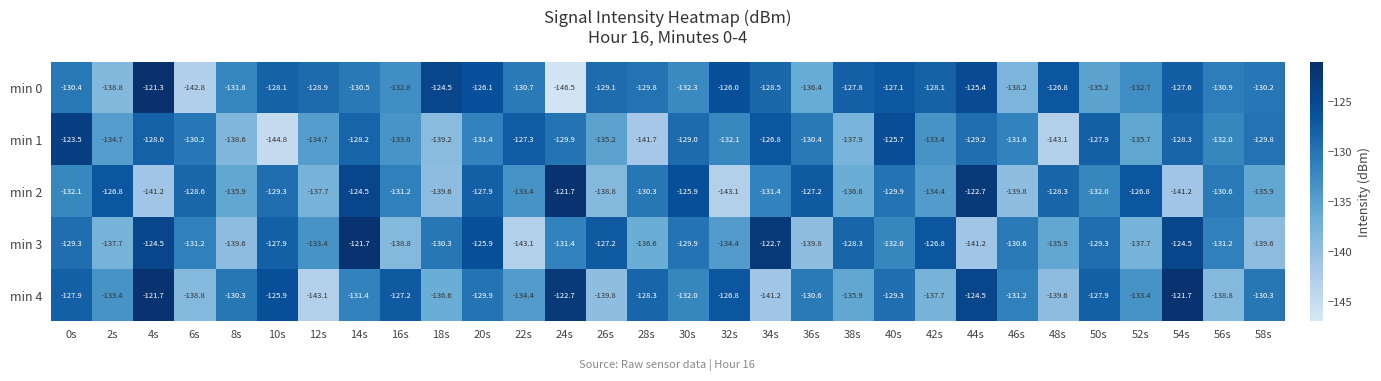

At which label does min 4 first exceed -130?

0s